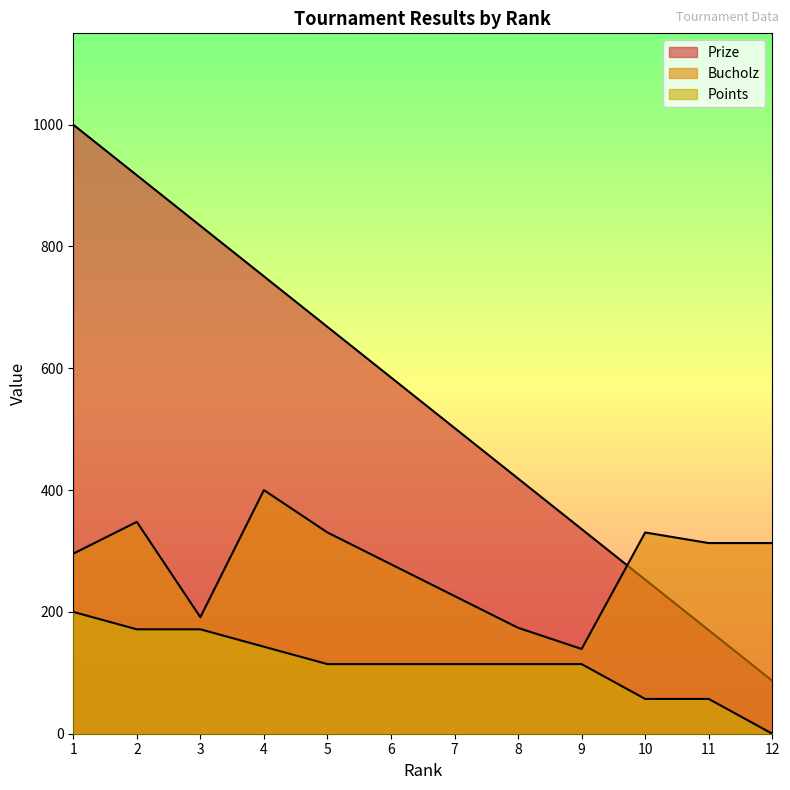

At which label is Points closest to 100?

5